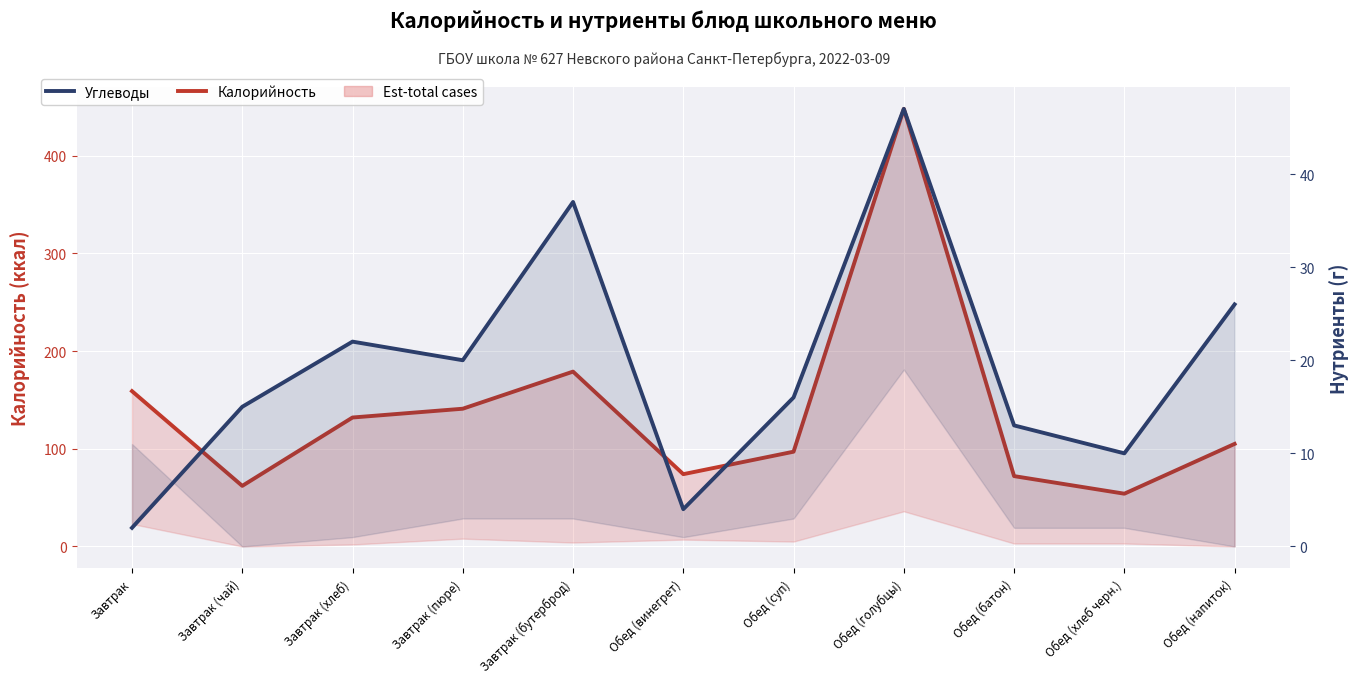

What is the lowest value of the Углеводы series?

2